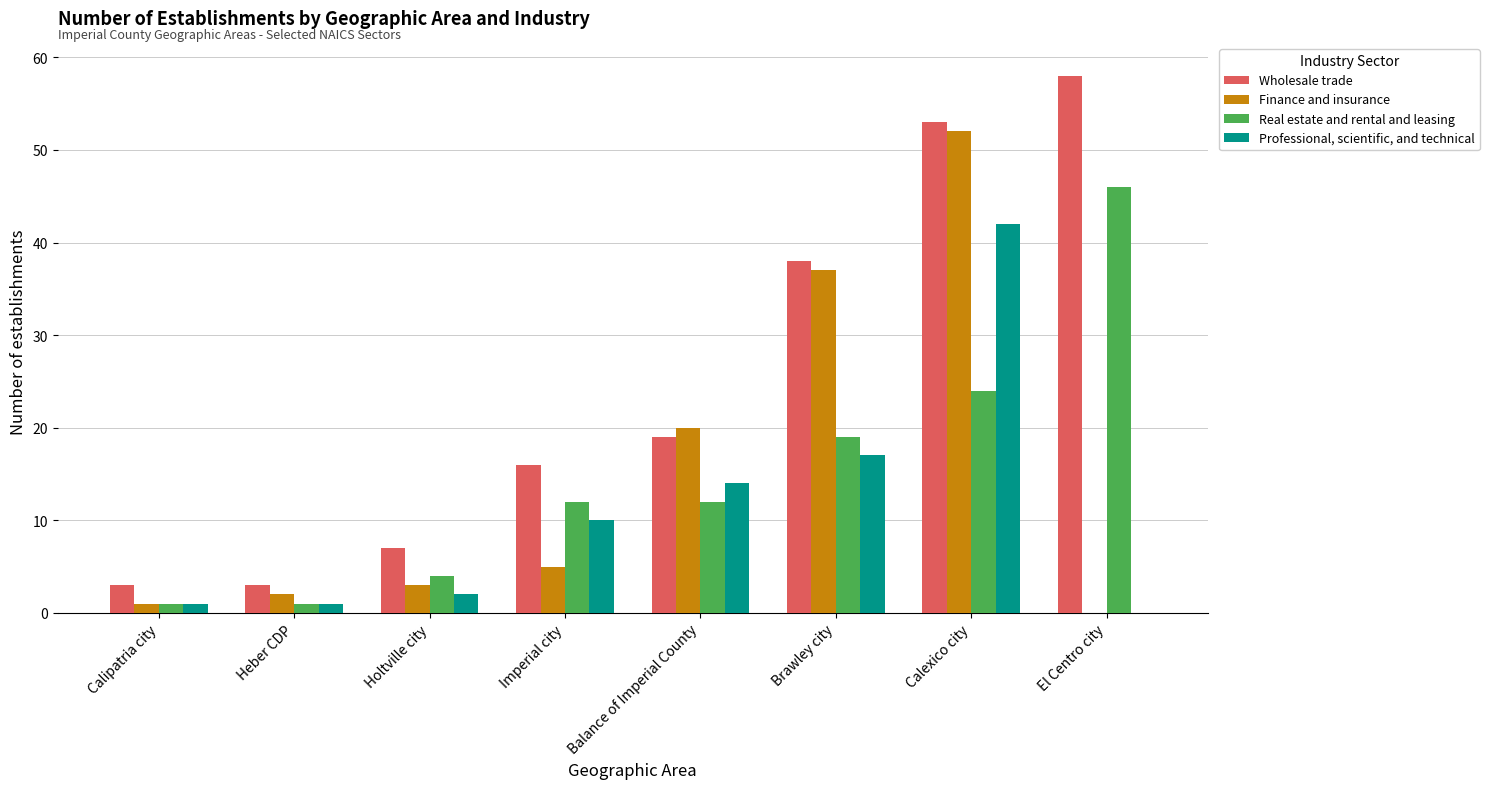

True or false: Wholesale trade has a value of 38 at Brawley city.

True